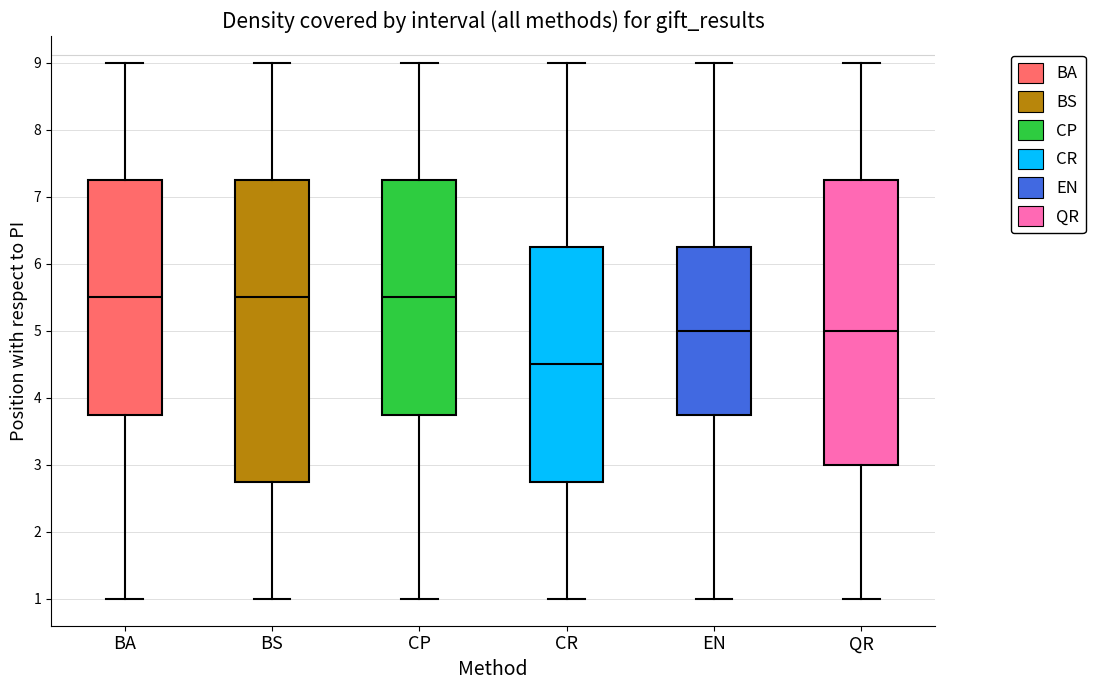

Which box's median line is the lowest?

CR